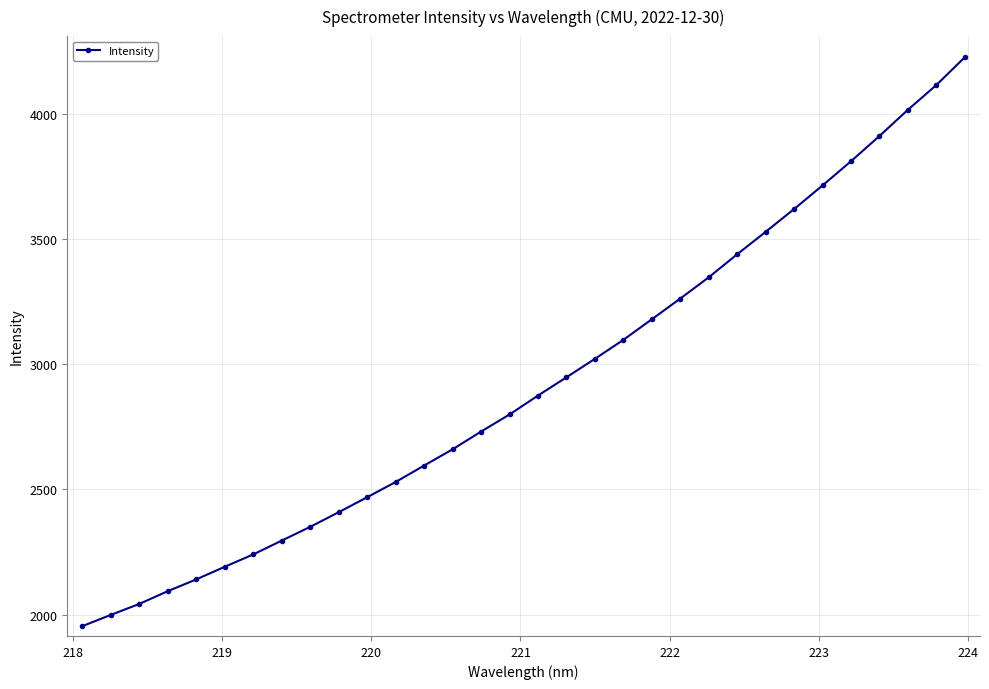

What is the value of the 30th point from the left?

4016.2